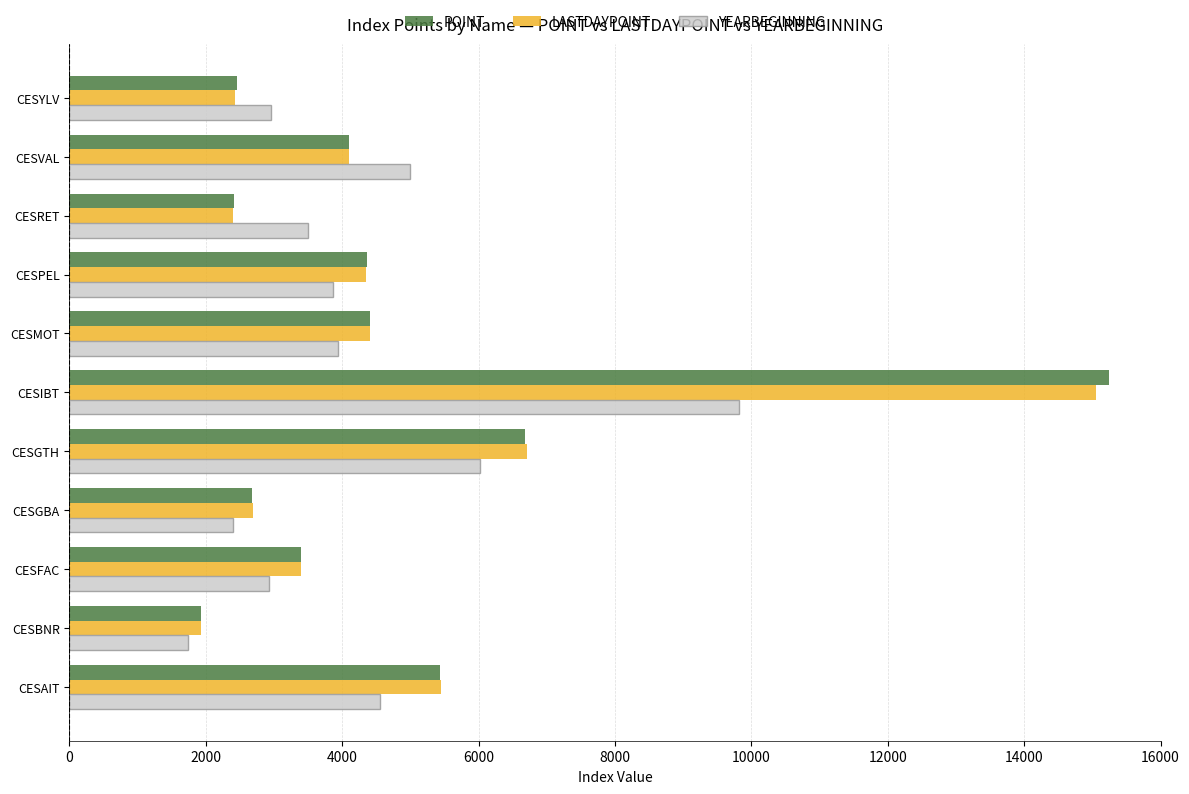

Read the POINT value at CESBNR.

1927.0